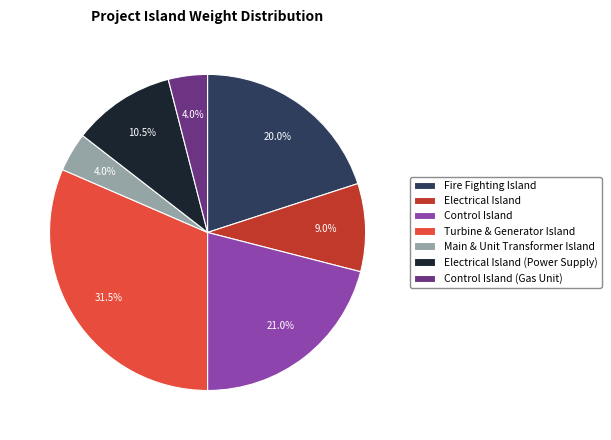

To the nearest percent, what portion does Control Island (Gas Unit) represent?

4%